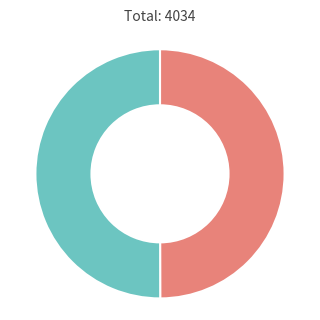

Count the number of slices in the pie.

2